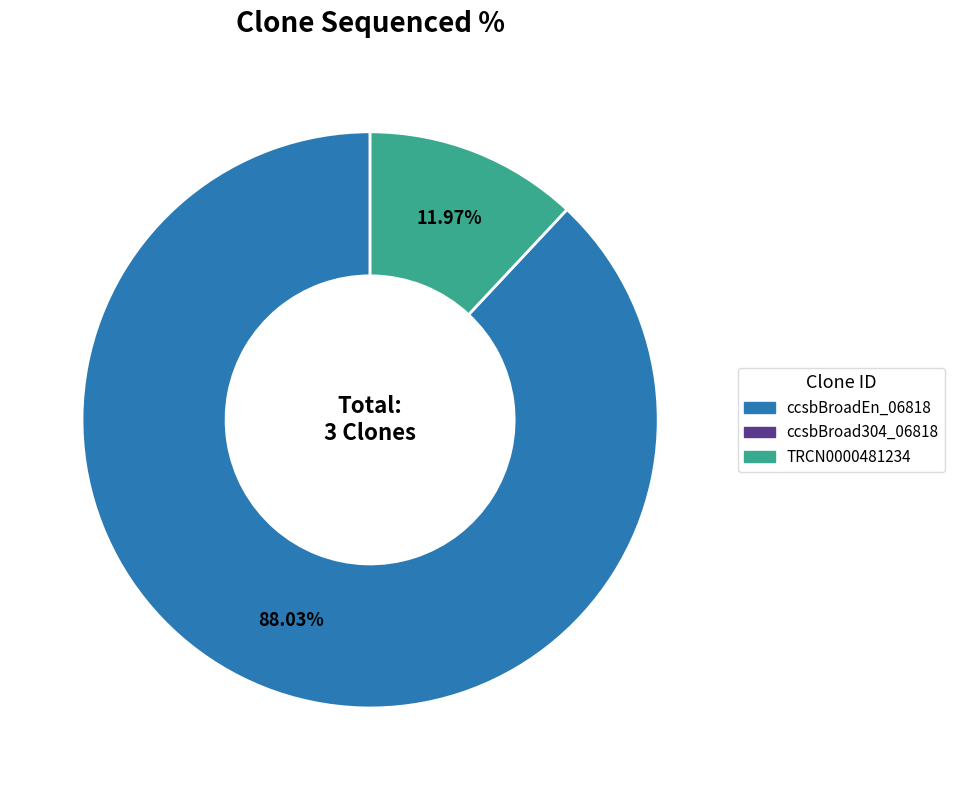

Is there any slice that represents more than half of the pie?

Yes